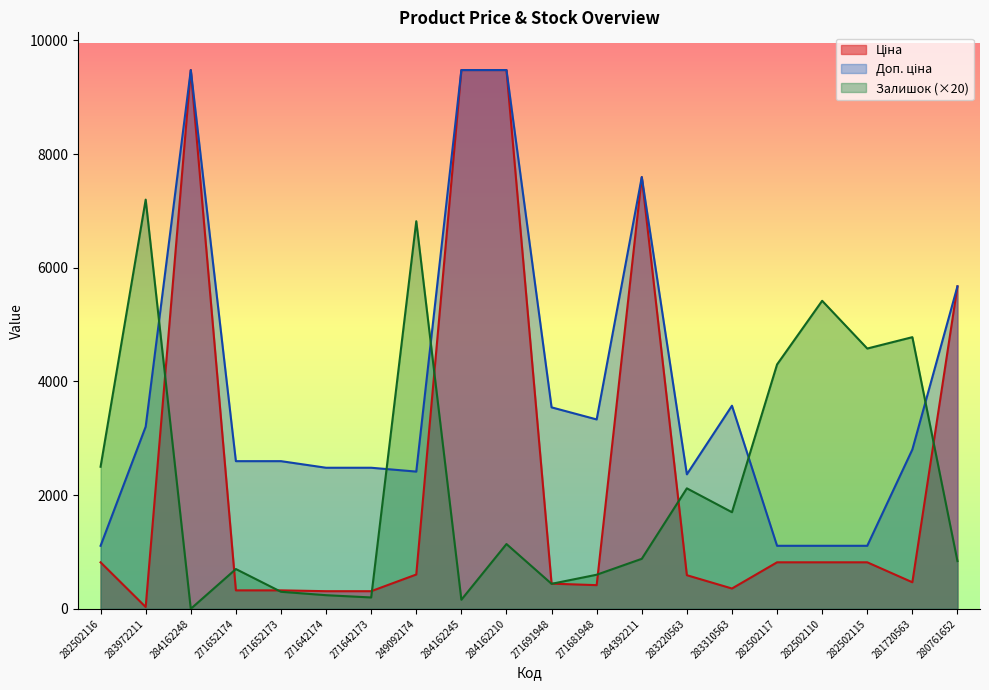

What is the label of the 4th point from the right?

282502110